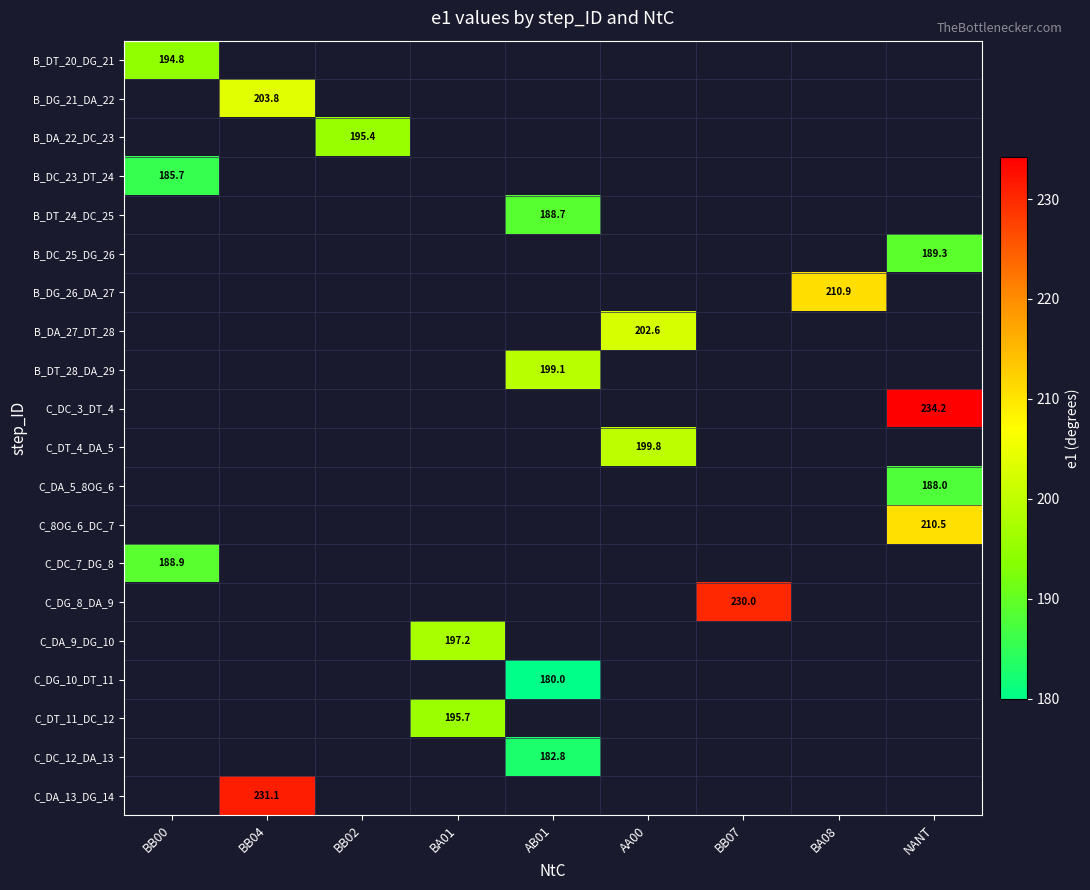

The value of C_DT_4_DA_5 at AA00 is 45.9. True or false?

False